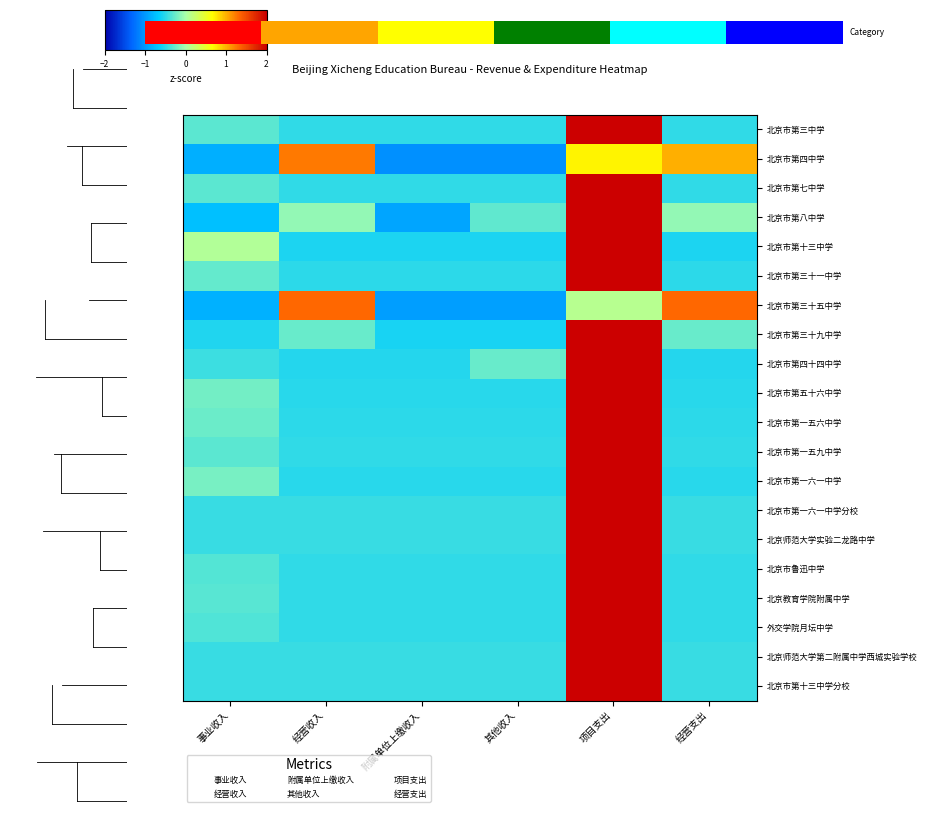

Which has a higher value, 经营收入 or 项目支出?

项目支出